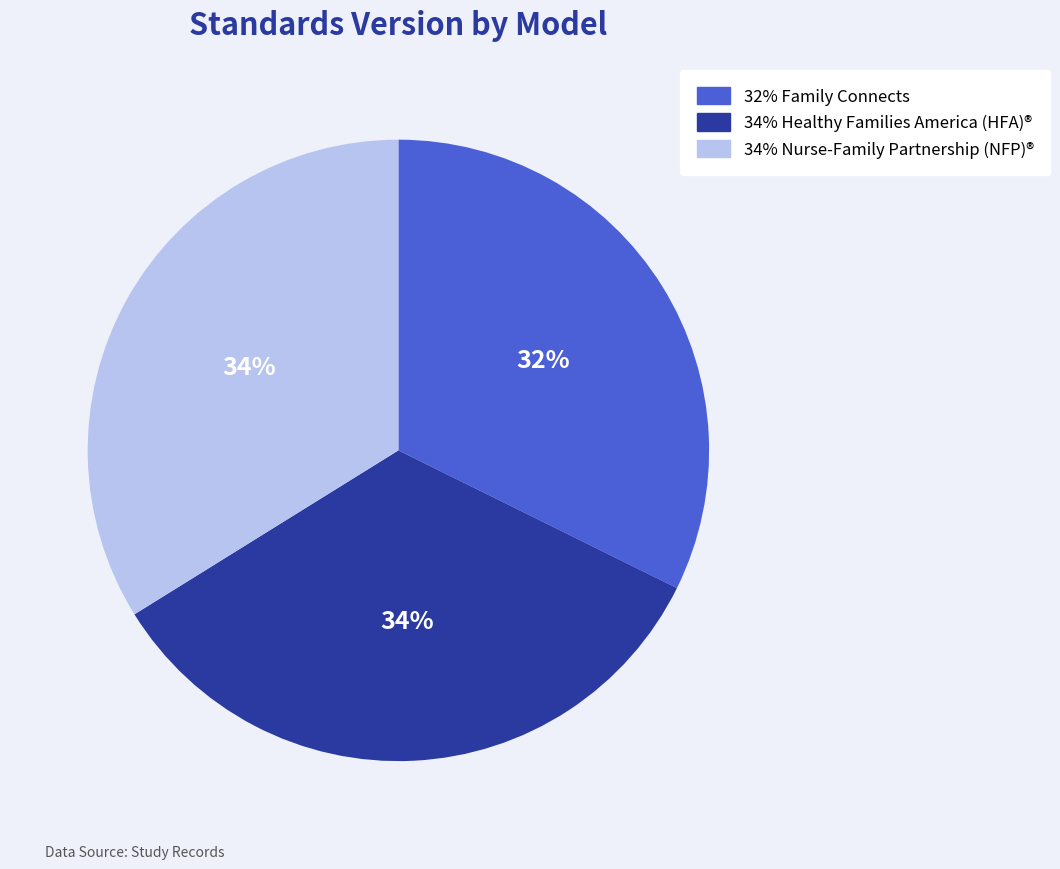

Is there a majority slice in this chart?

No